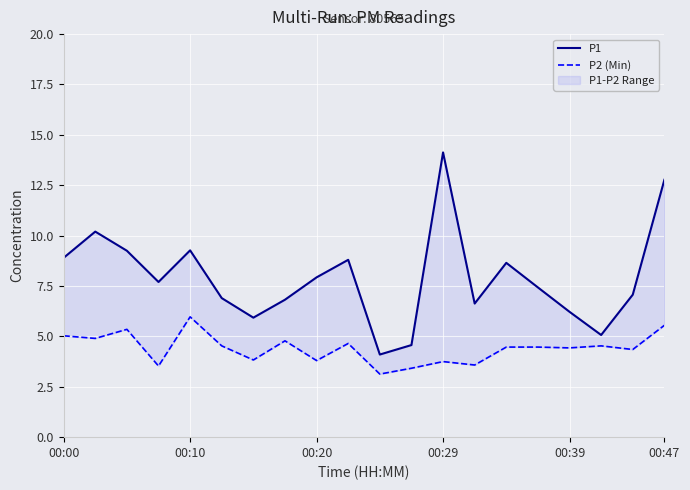

At which category is the sum across all series the highest?

00:47